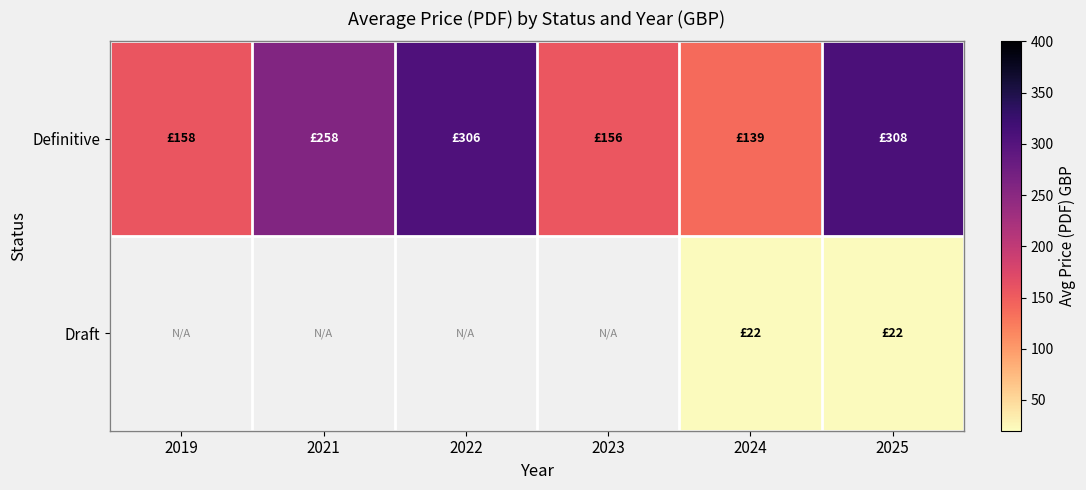

Which series changed the most between 2019 and 2023?

Definitive